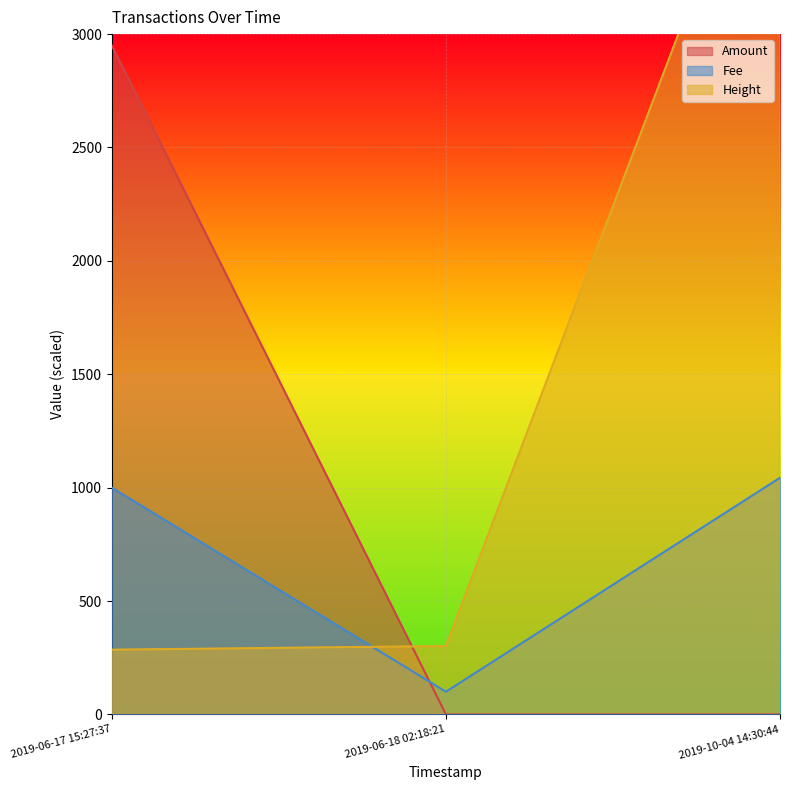

The value of Fee at 2019-10-04 14:30:44 is 1638.5. True or false?

False